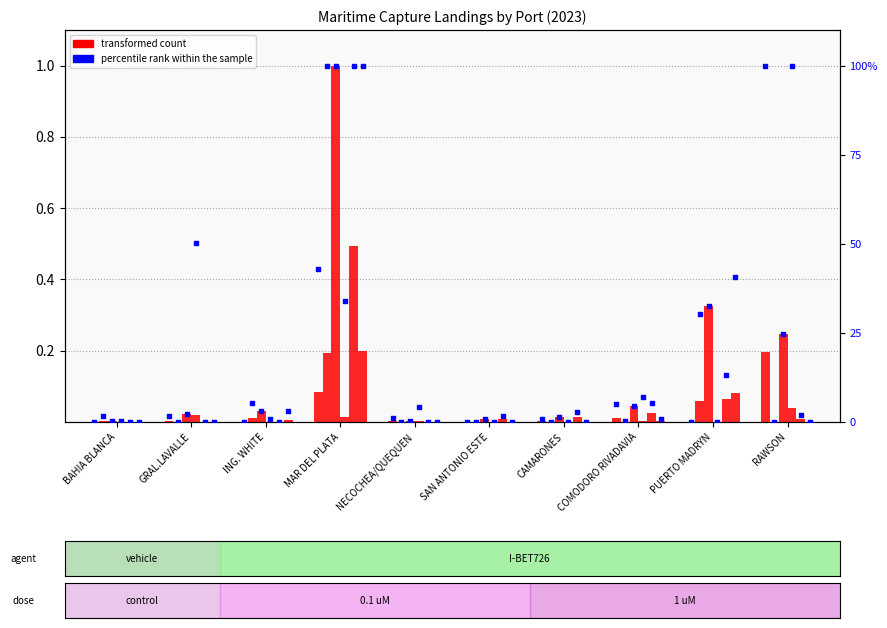

Which series has the widest spread of Y values?

percentile rank within the sample